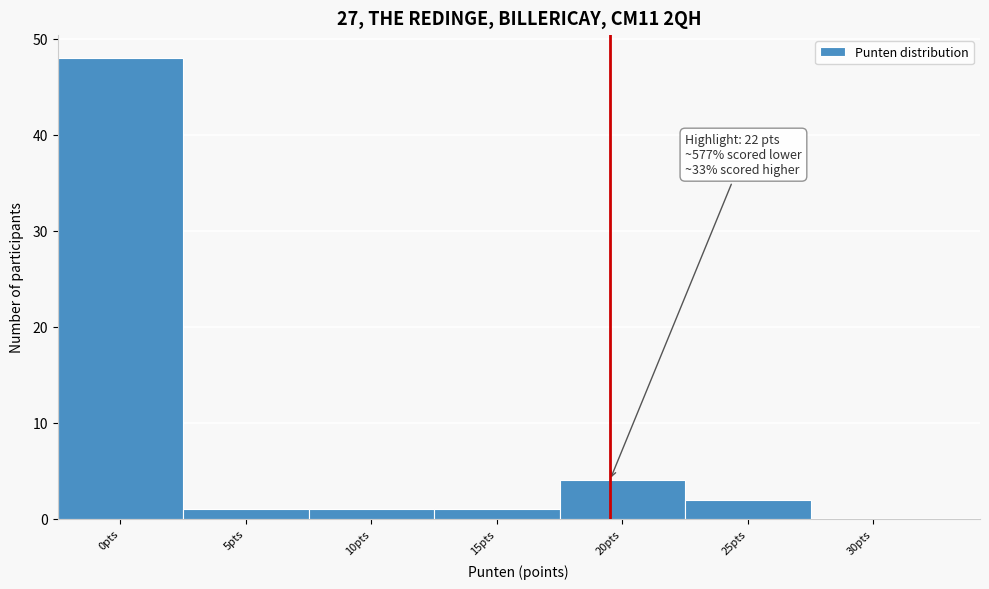

Reading right to left, what are all the values shown in this chart?

30pts=0	25pts=2	20pts=4	15pts=1	10pts=1	5pts=1	0pts=48